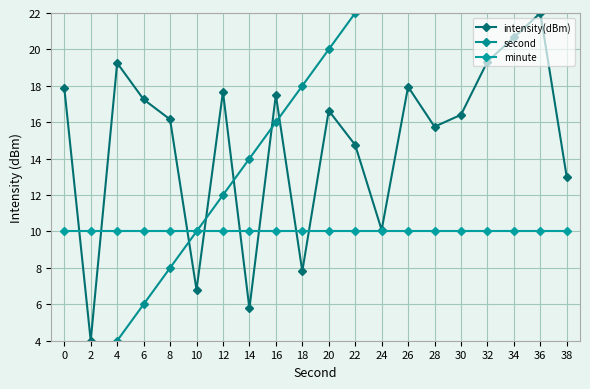

How many data points in second are above 20?

9